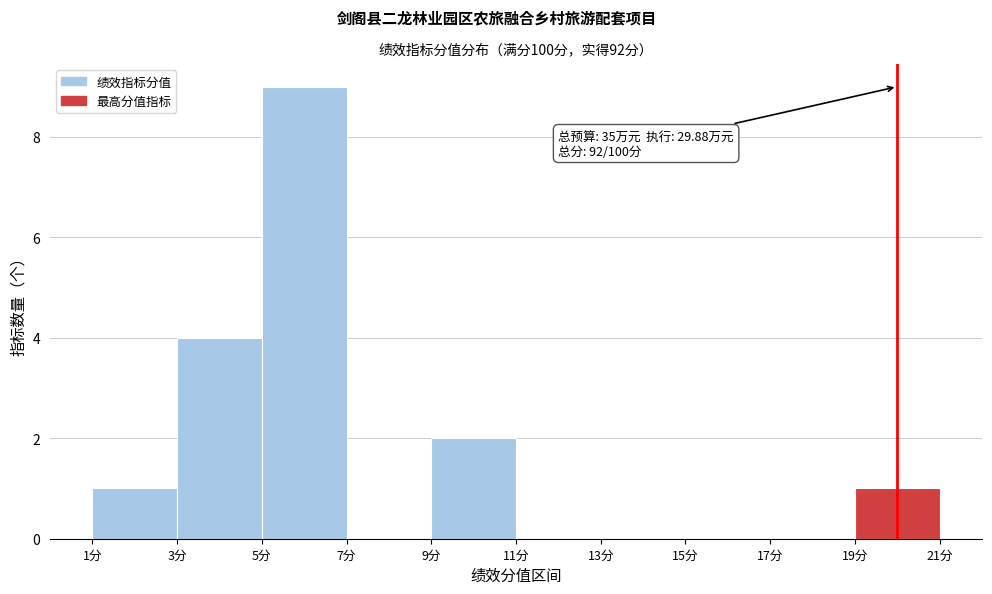

Over which range of the x-axis is the bar tallest?

5 to 7